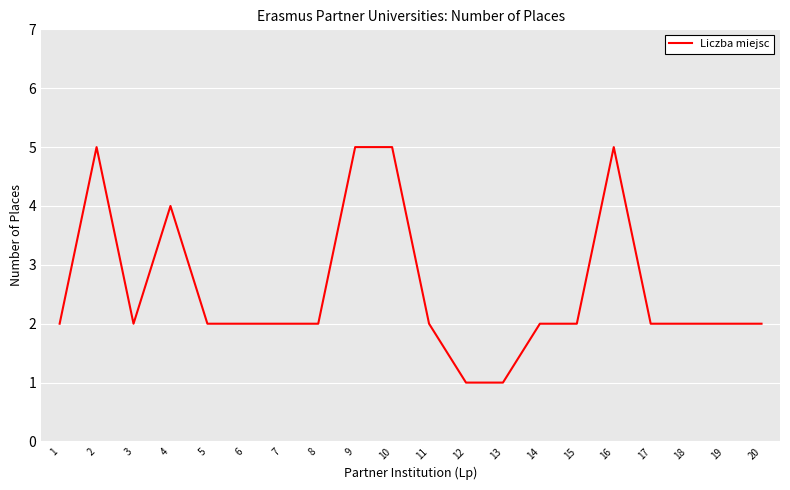

Reading left to right, list all the values displayed in this chart.

1=2	2=5	3=2	4=4	5=2	6=2	7=2	8=2	9=5	10=5	11=2	12=1	13=1	14=2	15=2	16=5	17=2	18=2	19=2	20=2